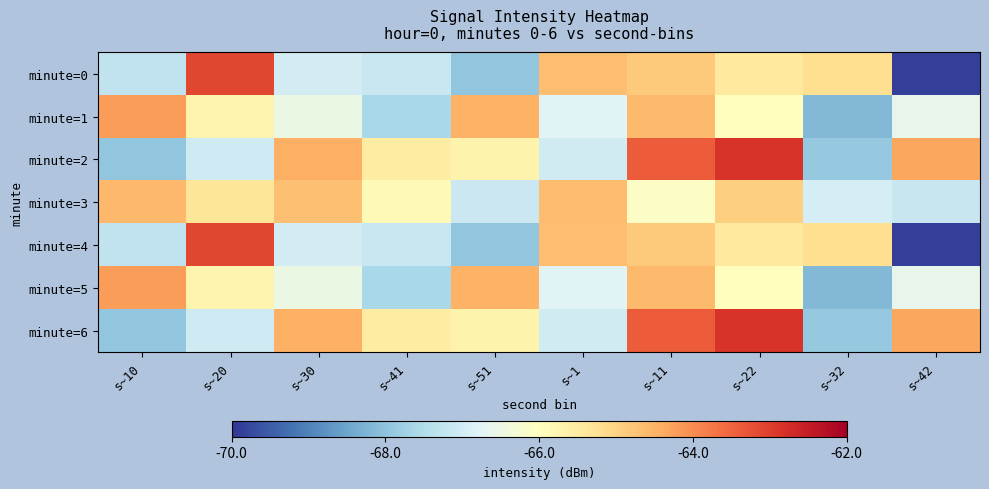

Which series has the largest range (max minus min)?

minute=0